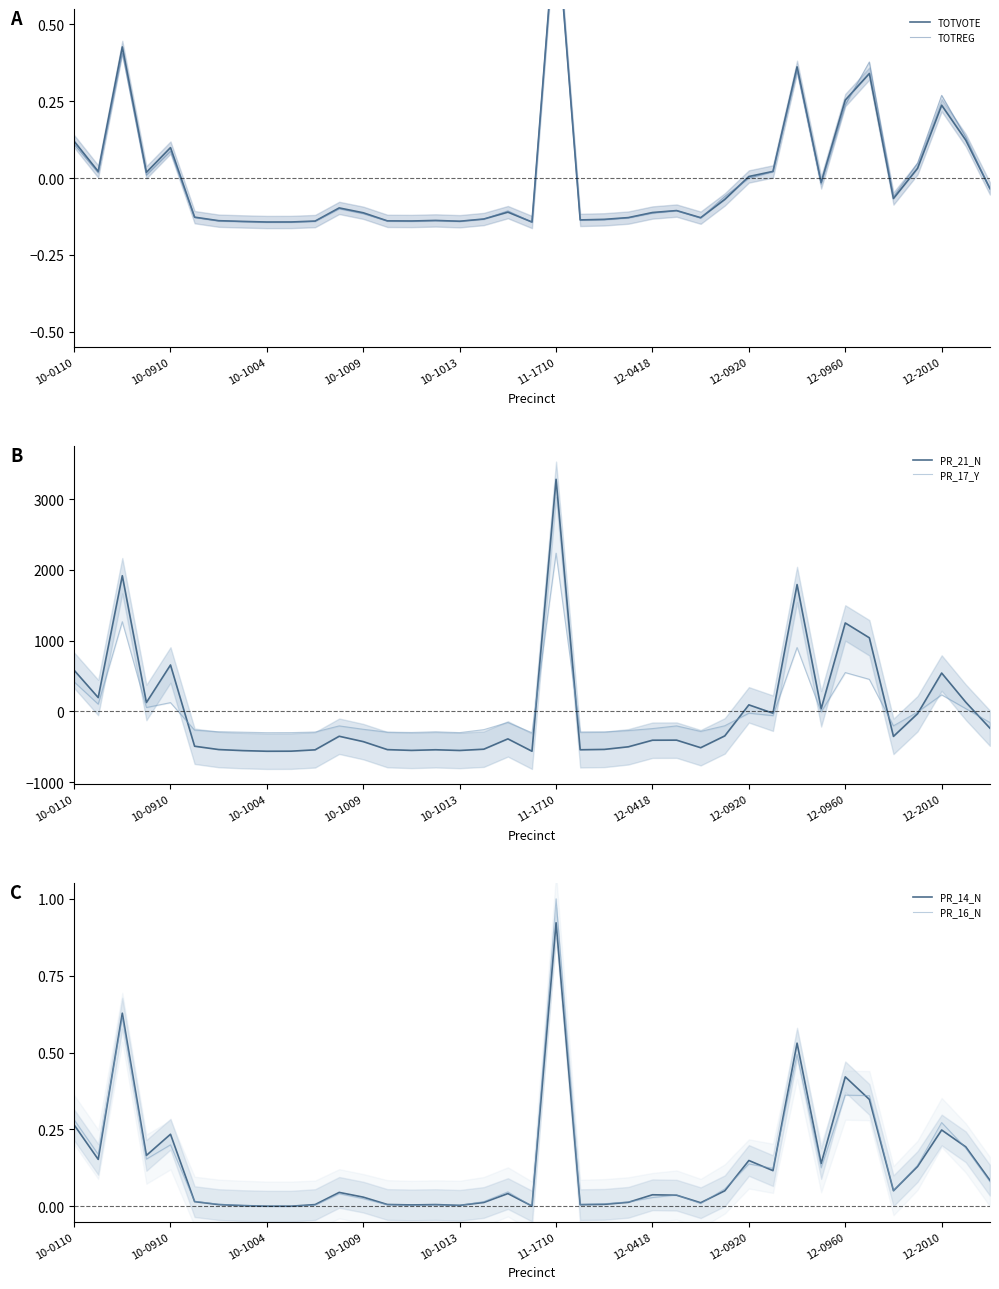

Which series has the largest total across all categories?

PR_14_N